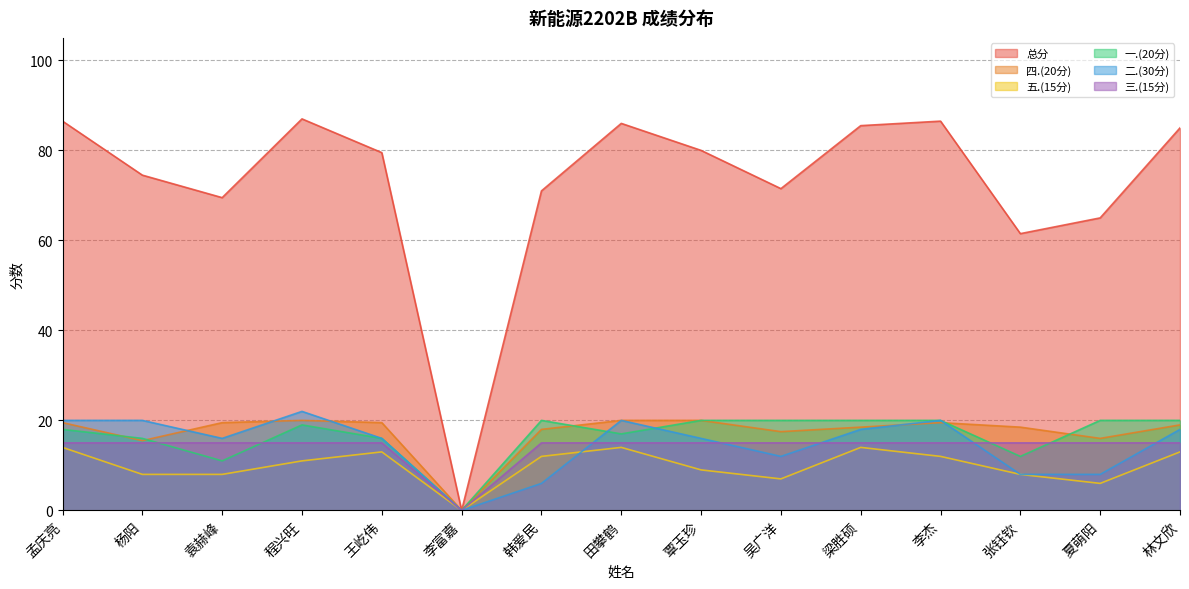

What is the approximate value of 四.(20分) at 王屹伟?

19.5